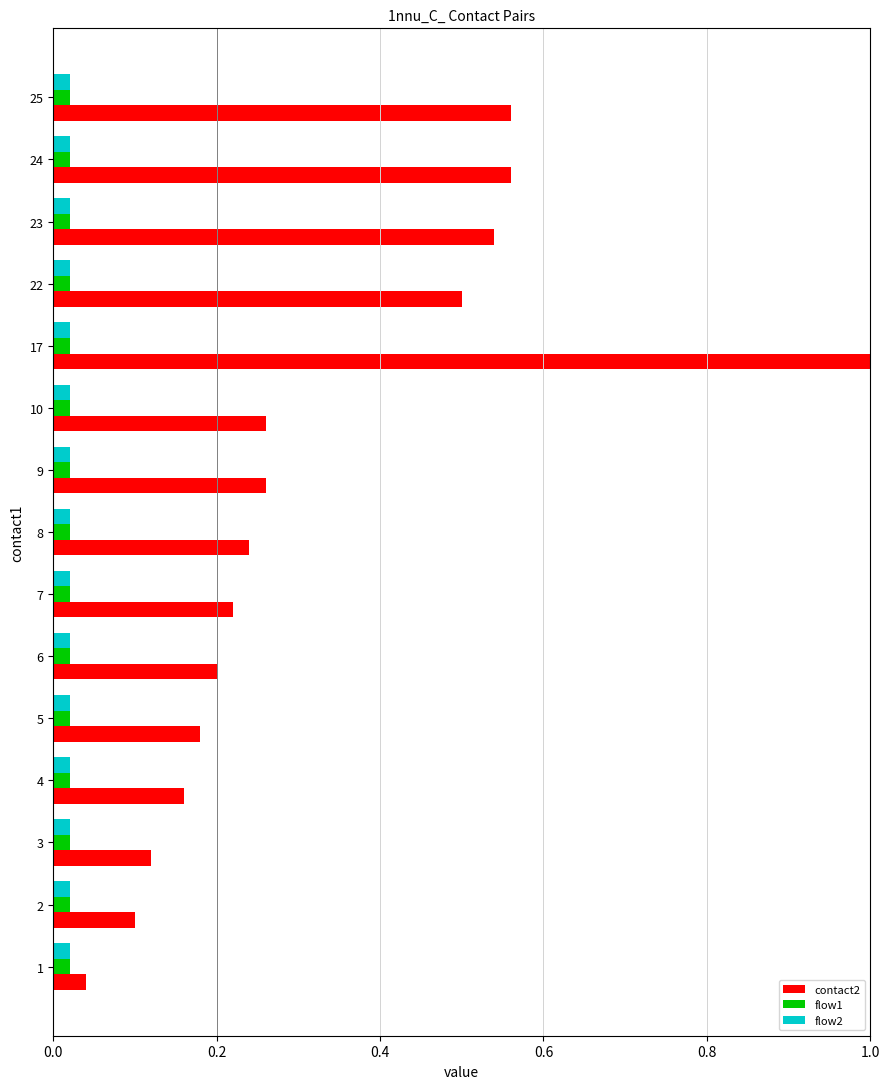

What is the difference between the maximum and minimum values in the contact2 series?

1.0